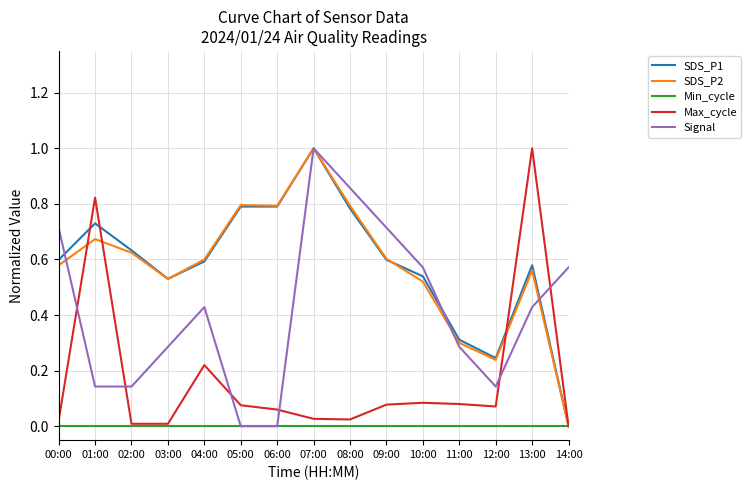

True or false: Signal has a value of 1.0 at 07:00.

True